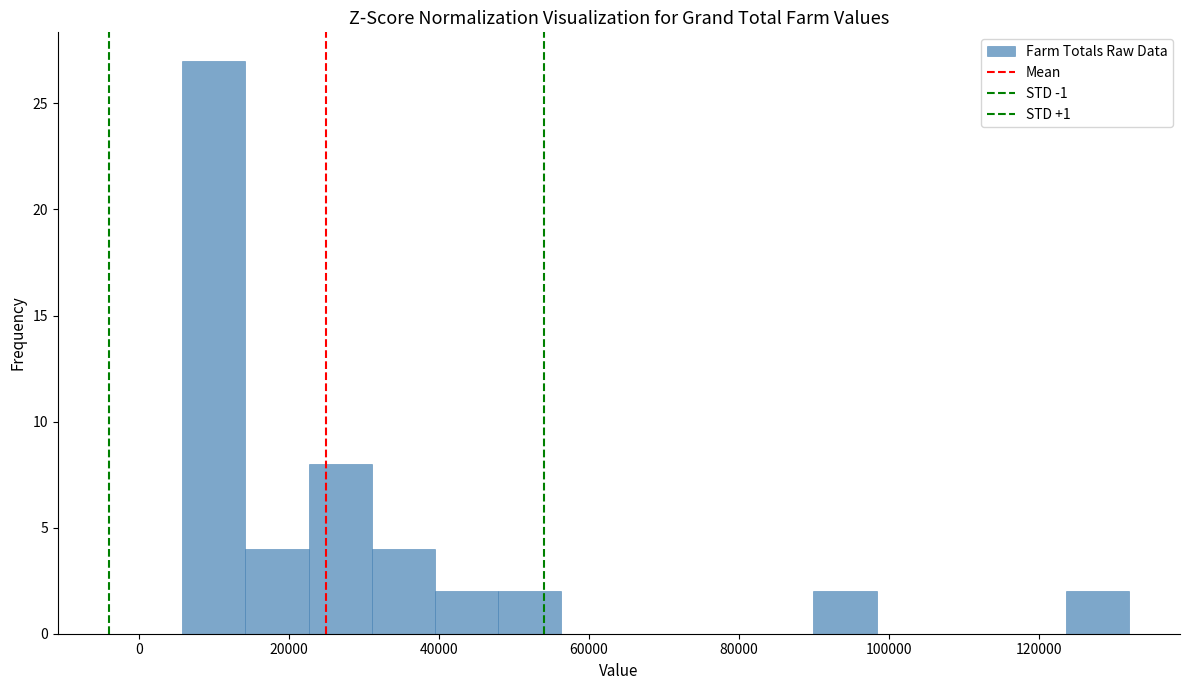

Which range on the x-axis has the tallest bar?

6000 to 14000